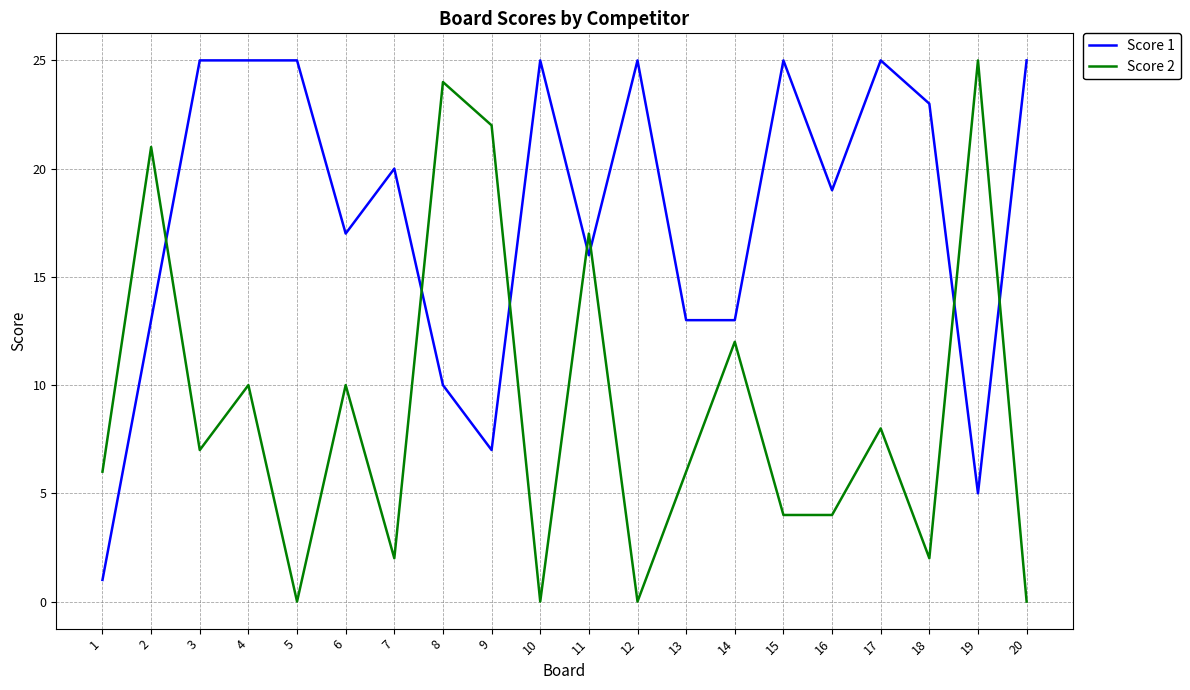

True or false: Score 1 and Score 2 intersect in this chart.

True